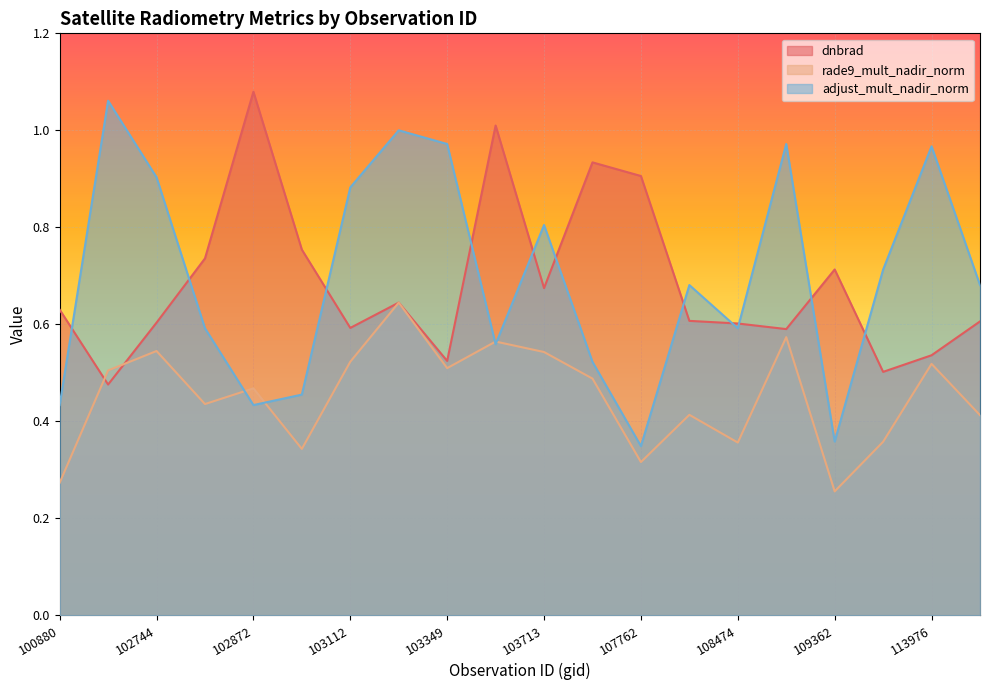

What is the sum of the rade9_mult_nadir_norm values at 110231 and 107762?

0.7